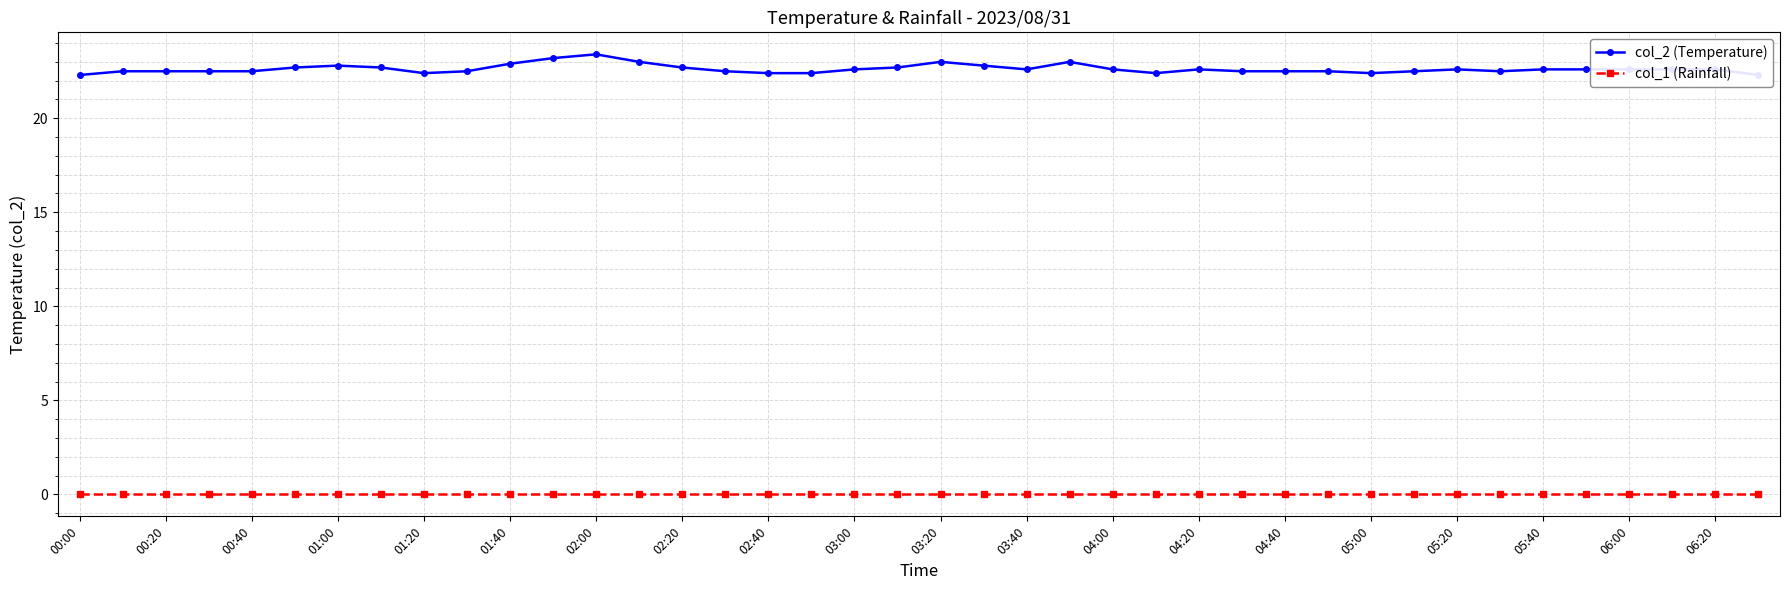

Is it true that col_1 (Rainfall) equals 0.0 at 05:40?

True